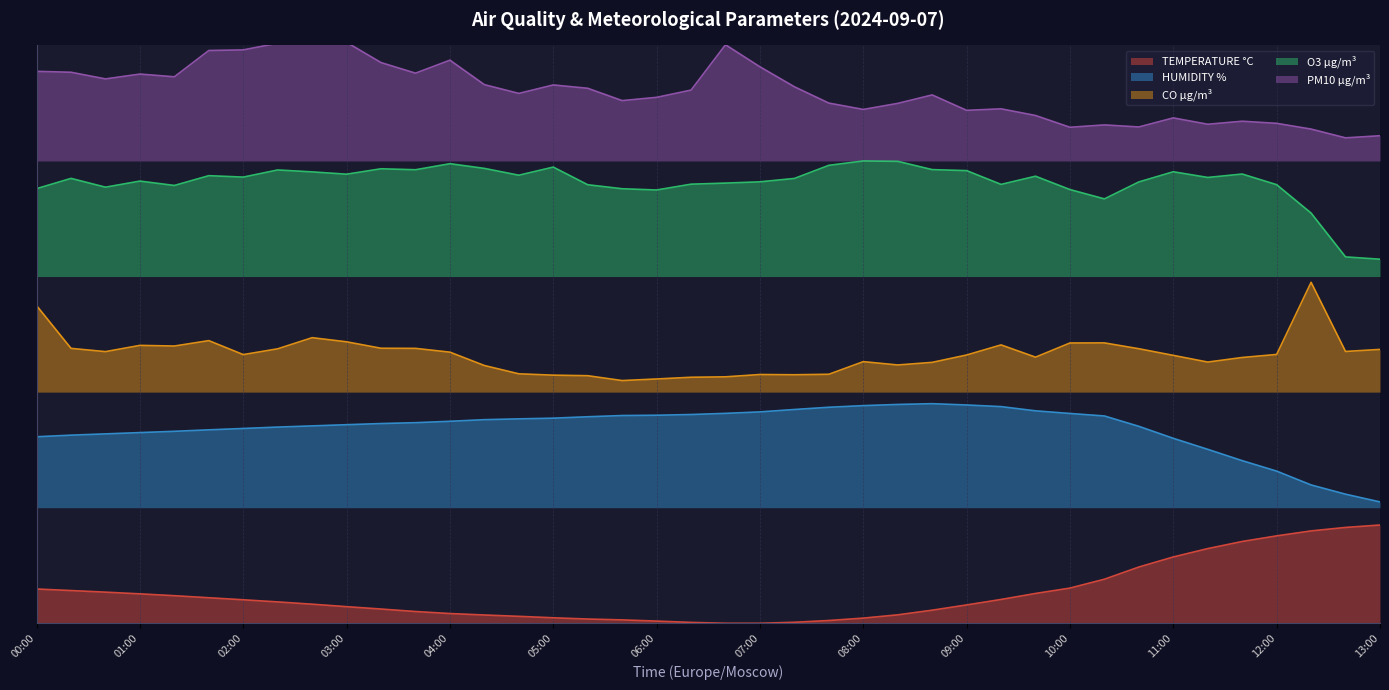

How many series are shown in this chart?

5